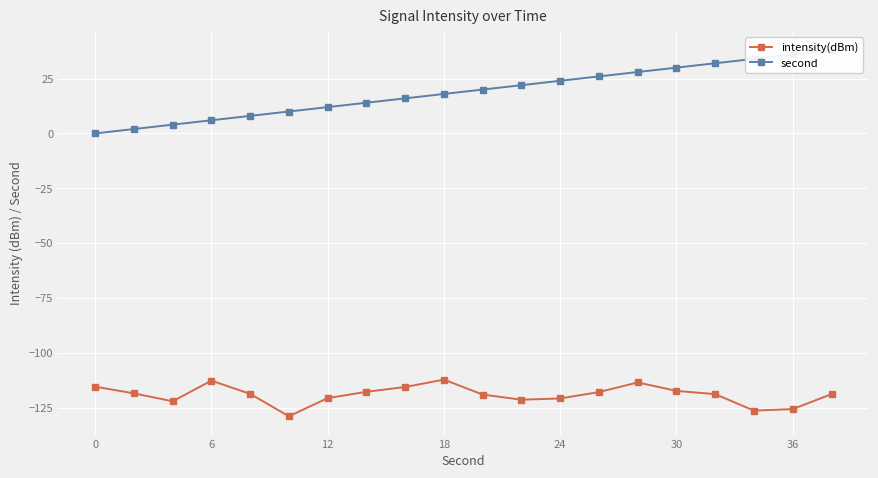

How many values in second are above zero?

19